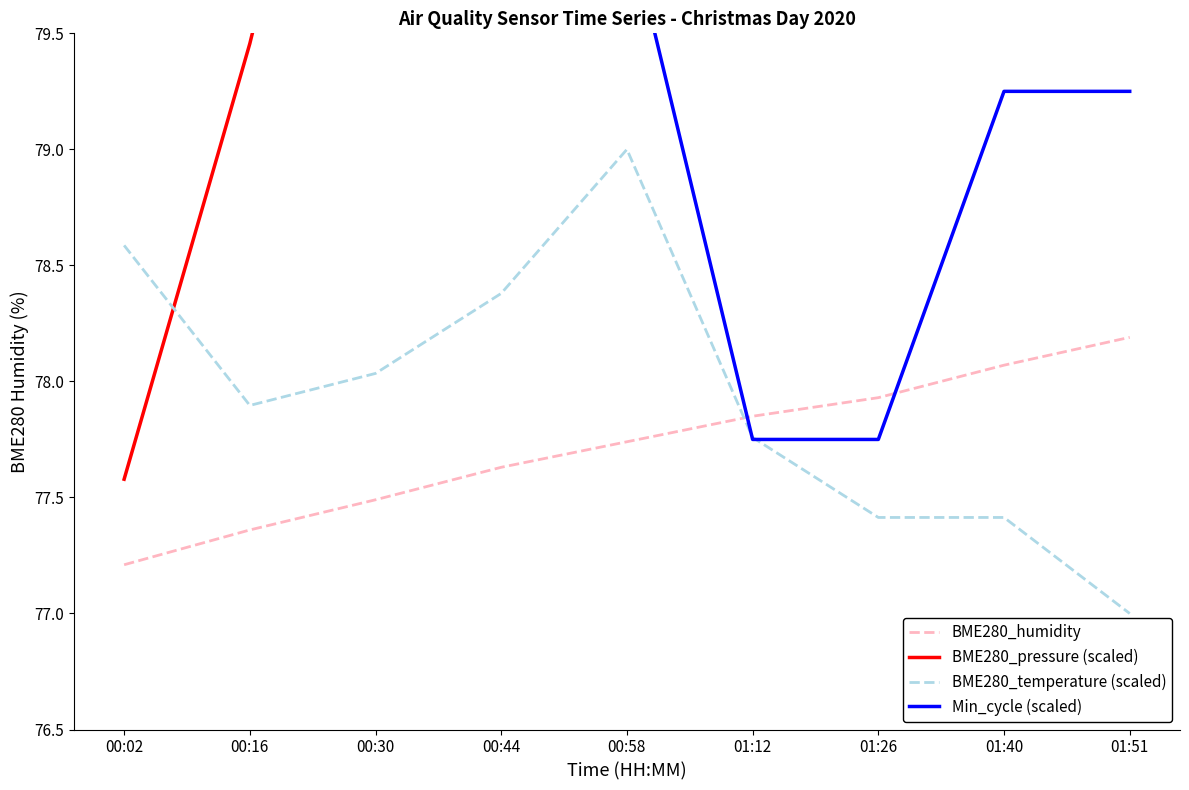

At which category does the chart reach its peak across all series?

01:40